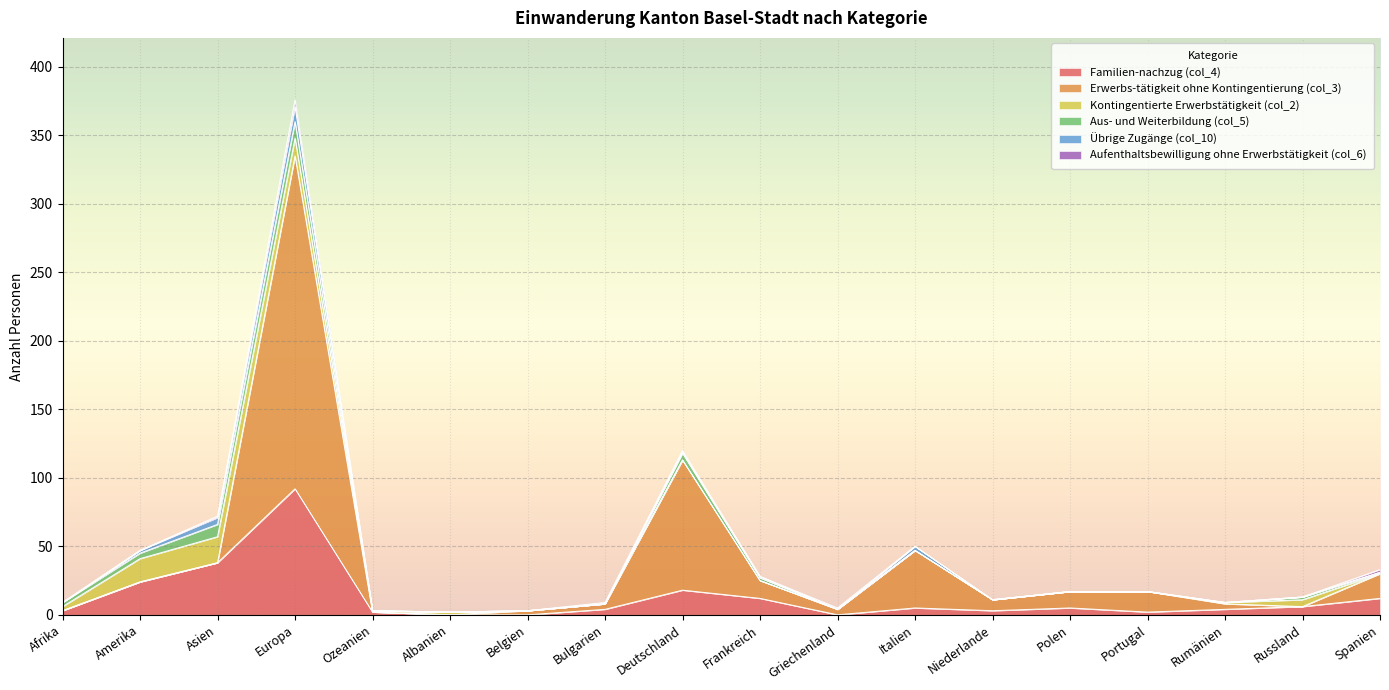

At how many categories does at least one series exceed 2?

16